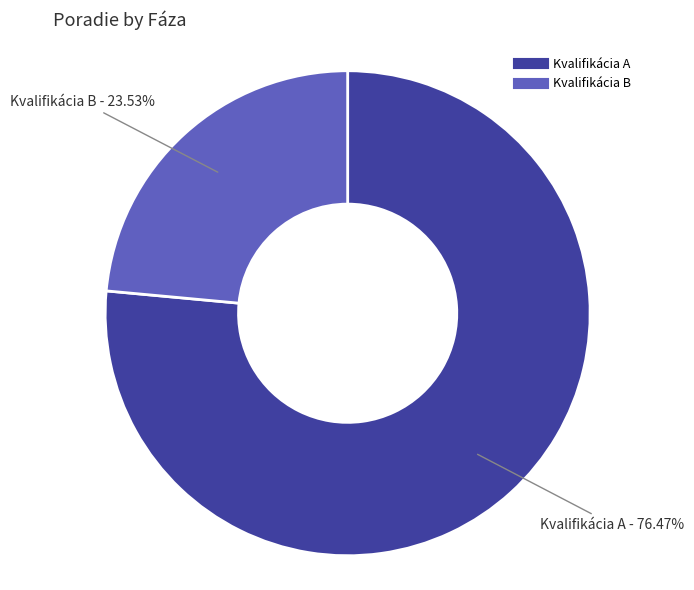

How many slices are in this pie chart?

2